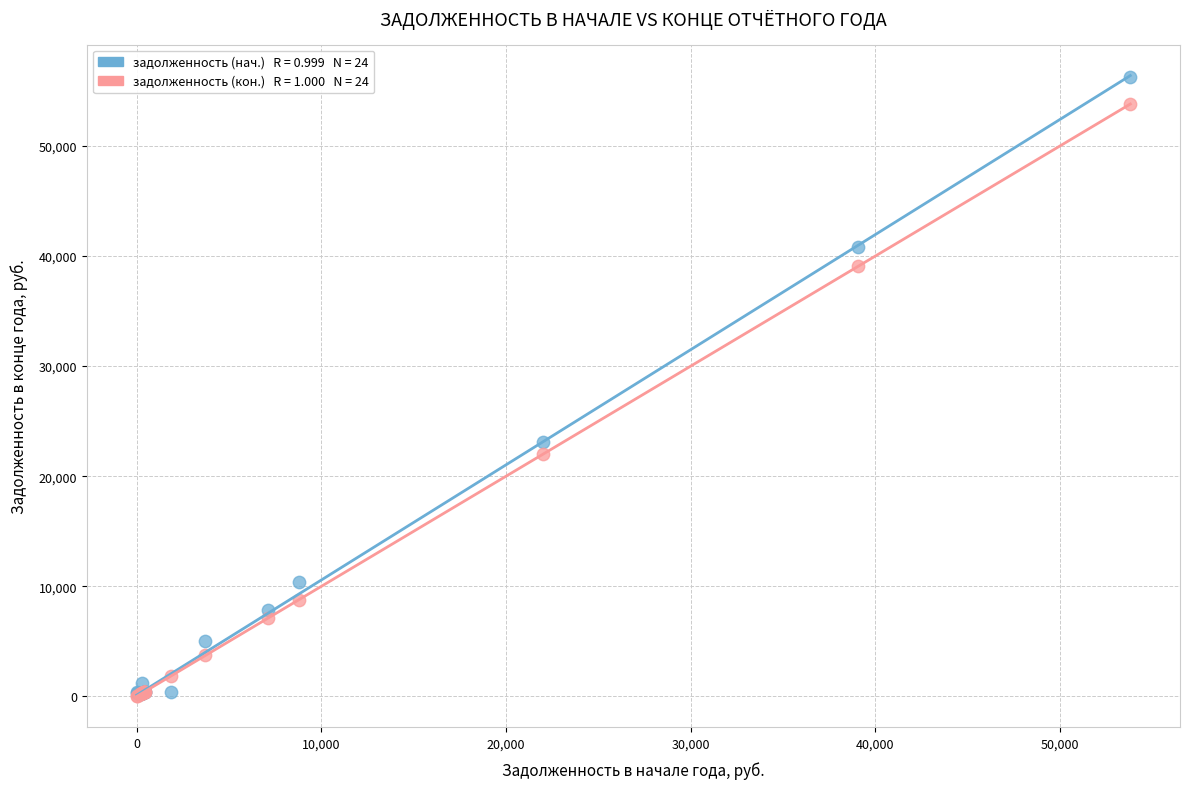

Across all series, what Y value is closest to 28129?

23077.6